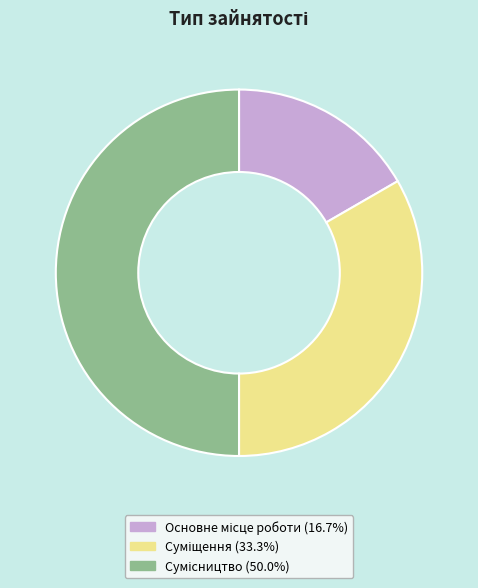

Does Суміщення represent more than half of the total?

No